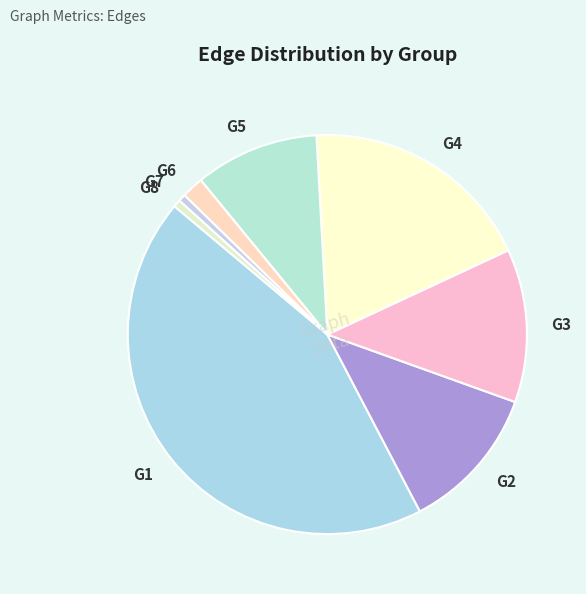

What is the ratio of the value at G7 to the value at G8?

1.0